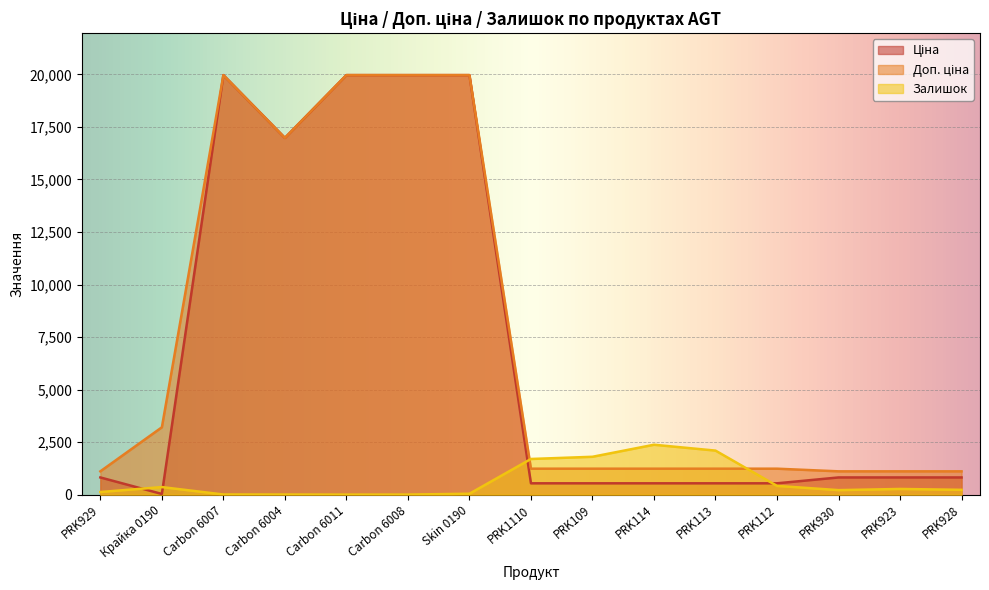

At how many categories does at least one series exceed 9010?

5